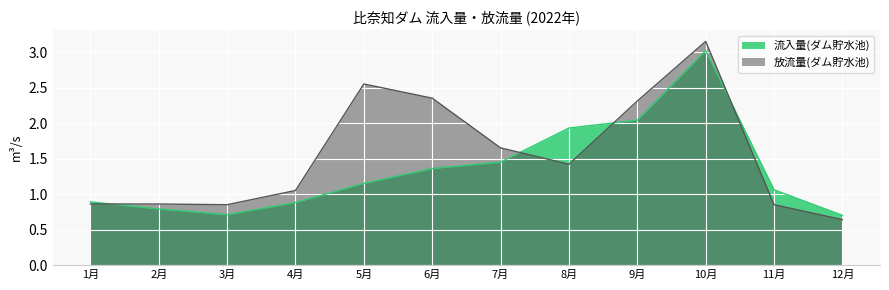

True or false: 流入量(ダム貯水池) has a value of 2.6 at 7月.

False